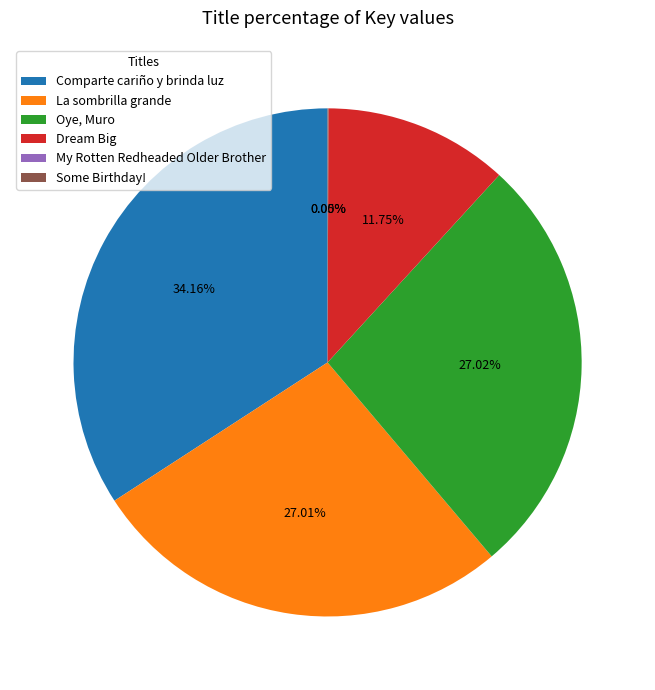

To the nearest percent, what percentage of the pie is La sombrilla grande?

27%